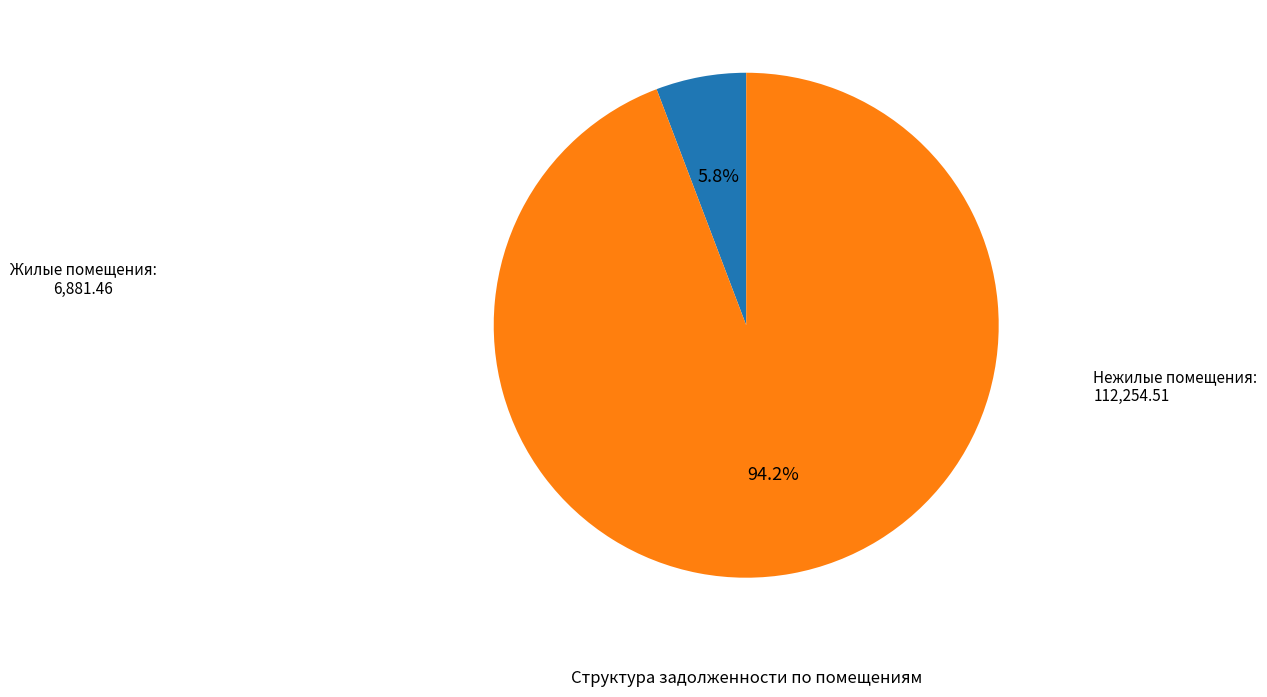

Is there any slice that represents more than half of the pie?

Yes